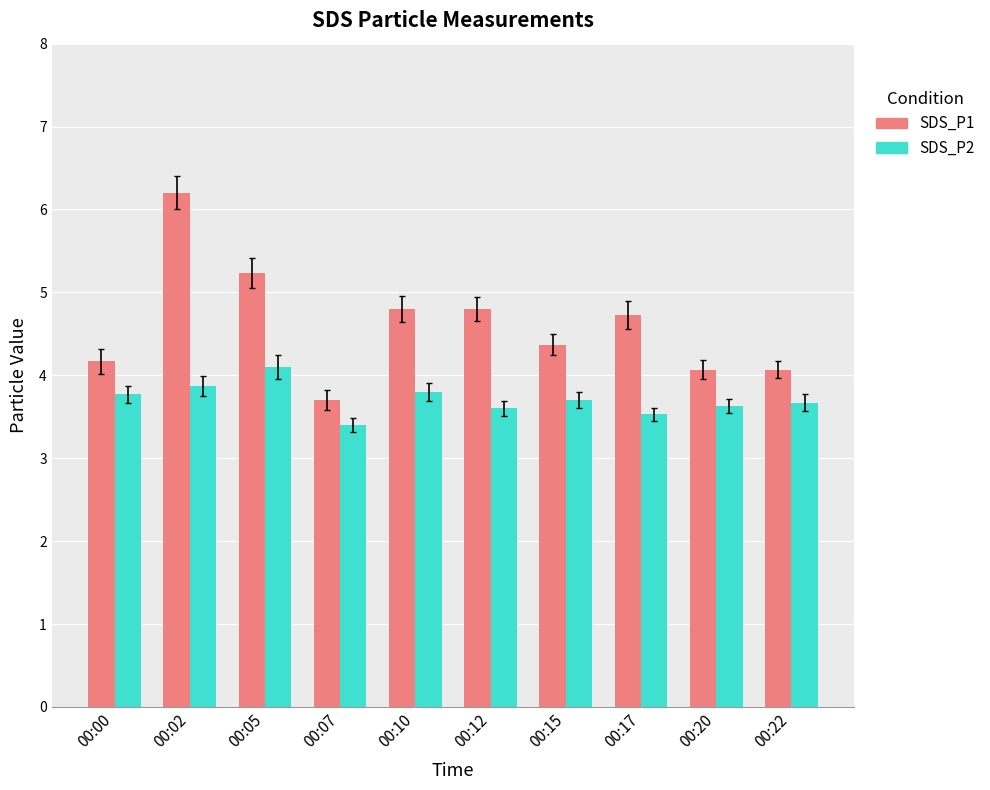

Is it true that SDS_P2 equals 6.4 at 00:15?

False